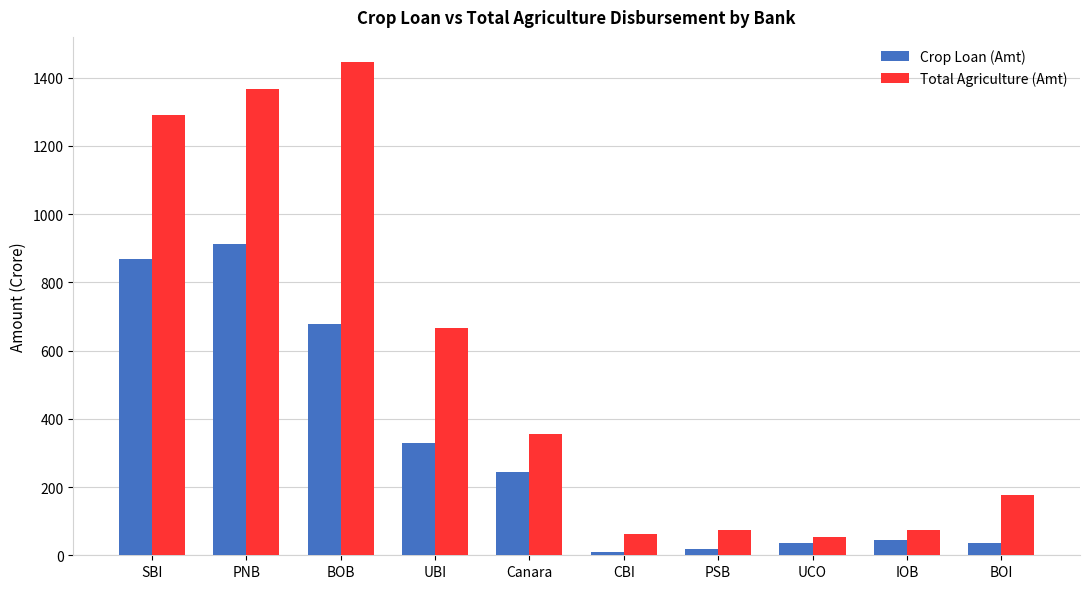

Which series has the largest range (max minus min)?

Total Agriculture (Amt)